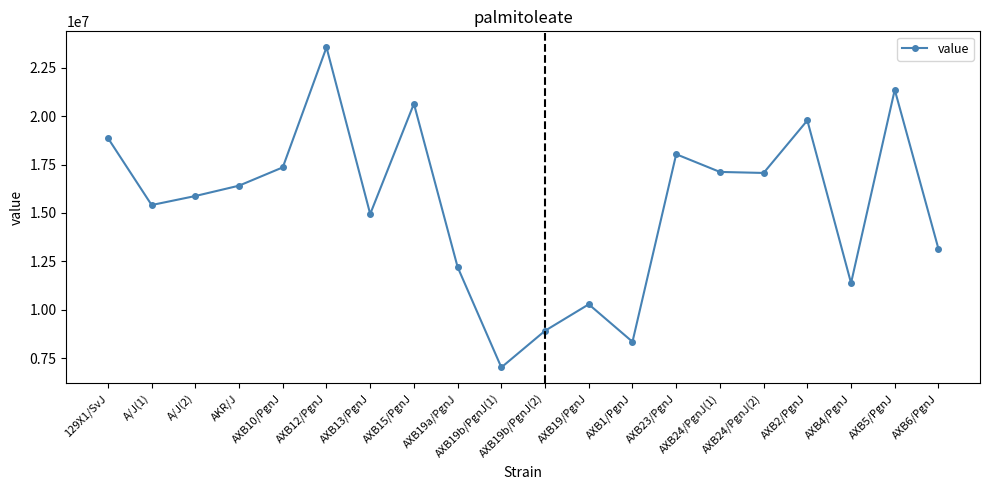

Count the number of categories in the chart.

20